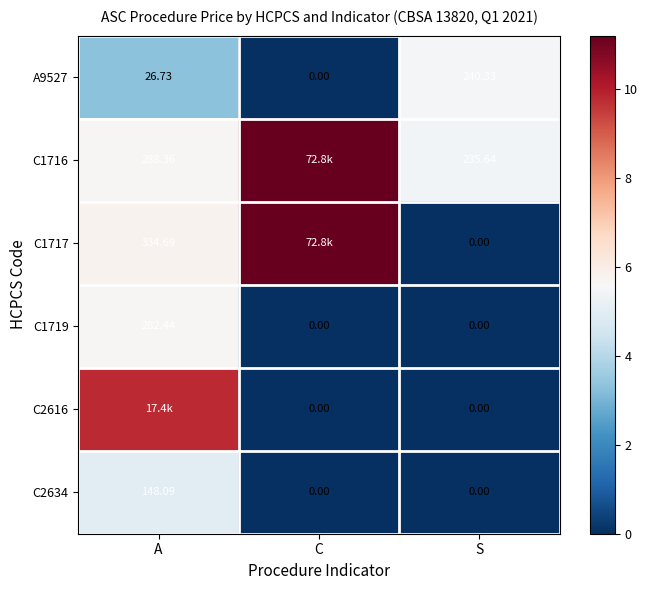

List the labels in order of A9527 value, smallest first.

C, A, S